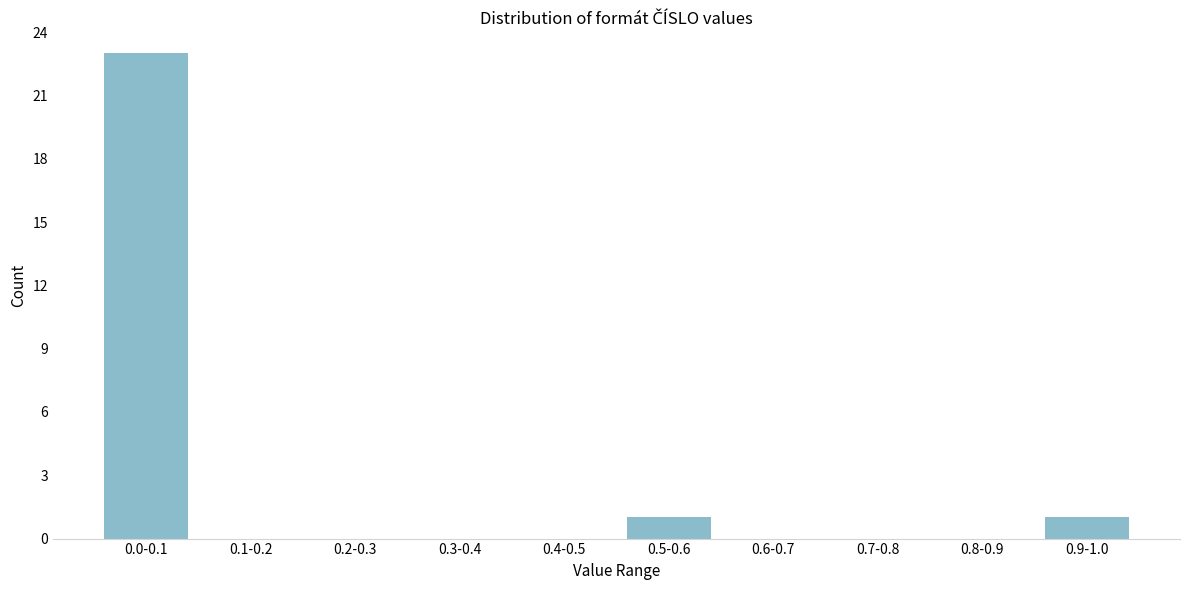

Reading left to right, extract all data points from this chart.

0.0-0.1=23	0.1-0.2=0	0.2-0.3=0	0.3-0.4=0	0.4-0.5=0	0.5-0.6=1	0.6-0.7=0	0.7-0.8=0	0.8-0.9=0	0.9-1.0=1